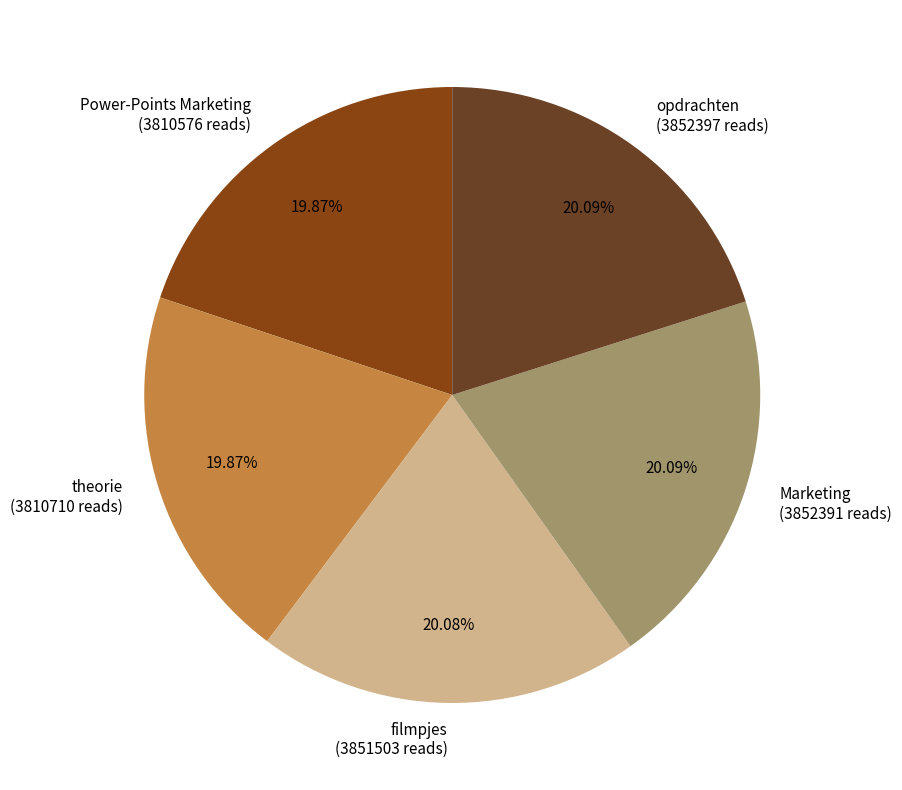

Do theorie and Marketing together represent more than half of the pie?

No